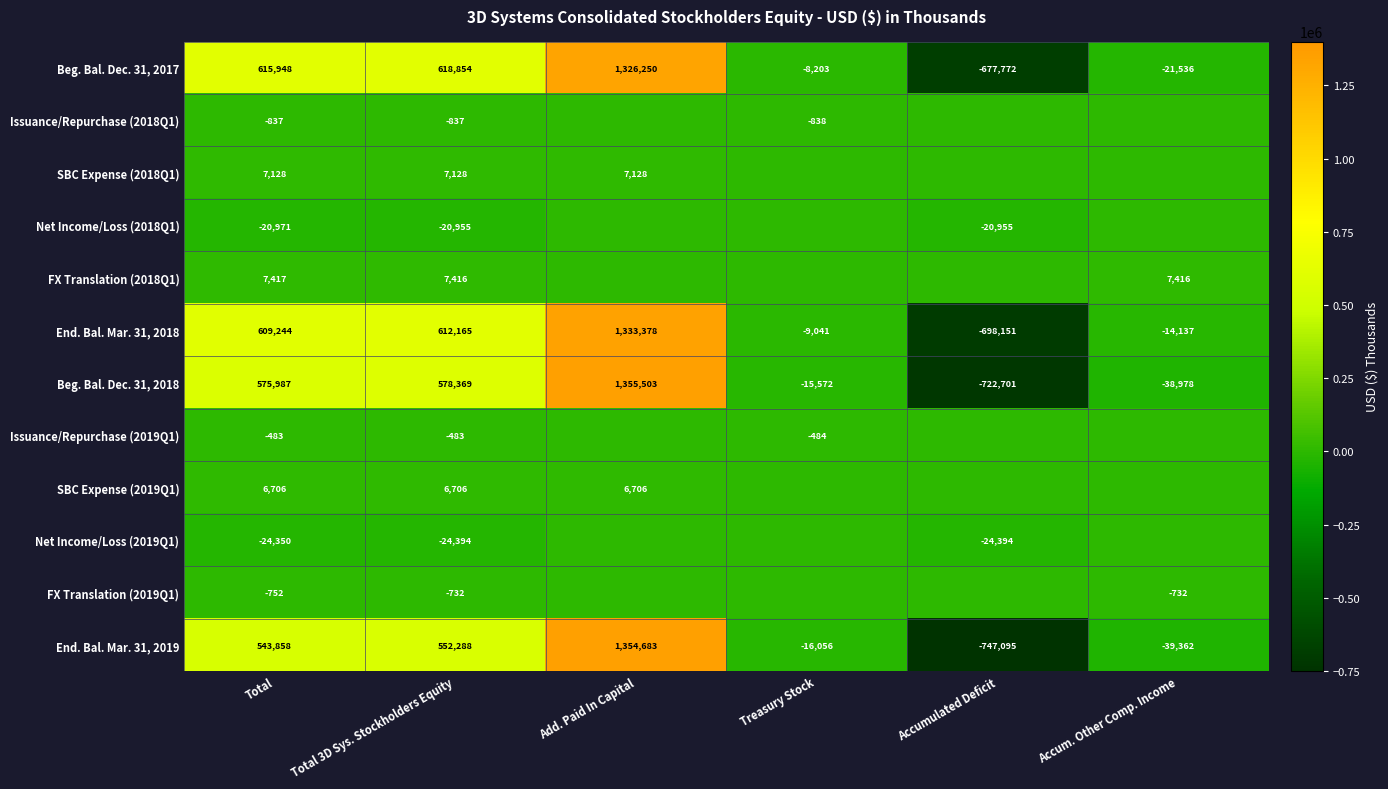

What is the average value of the End. Bal. Mar. 31, 2019 series?

274719